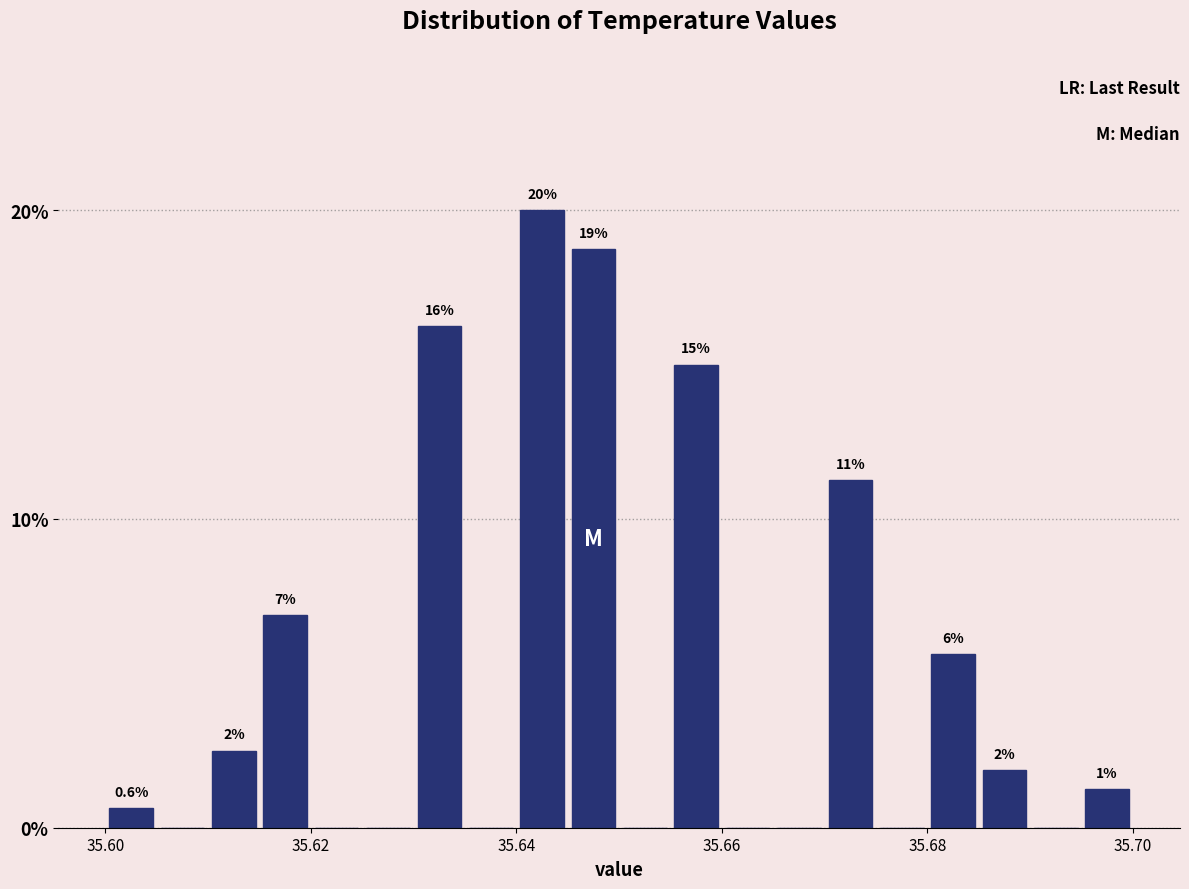

Around what value on the x-axis is the tallest bar? Give the approximate position of its centre, as read against the axis.

35.642